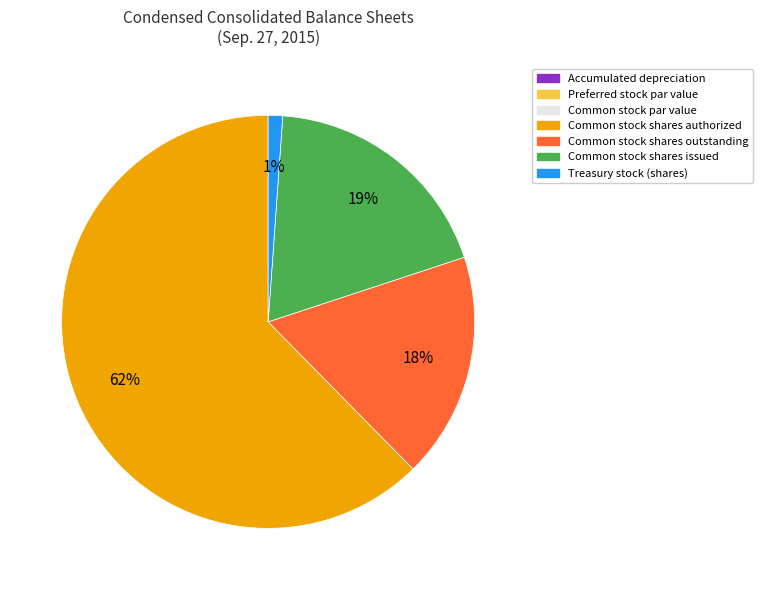

Does Common stock shares authorized represent more than half of the total?

Yes